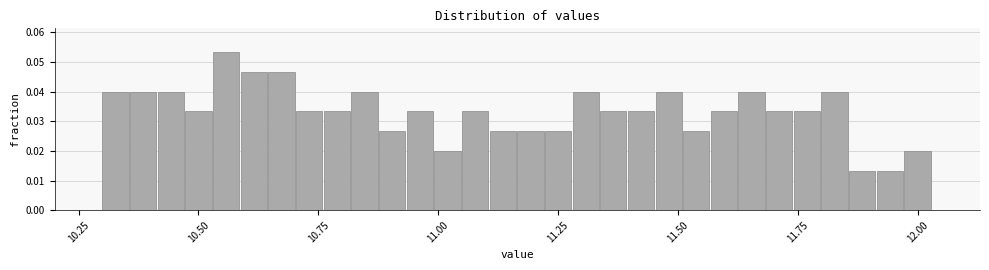

Around what value on the x-axis is the tallest bar? Give the approximate position of its centre, as read against the axis.

10.55